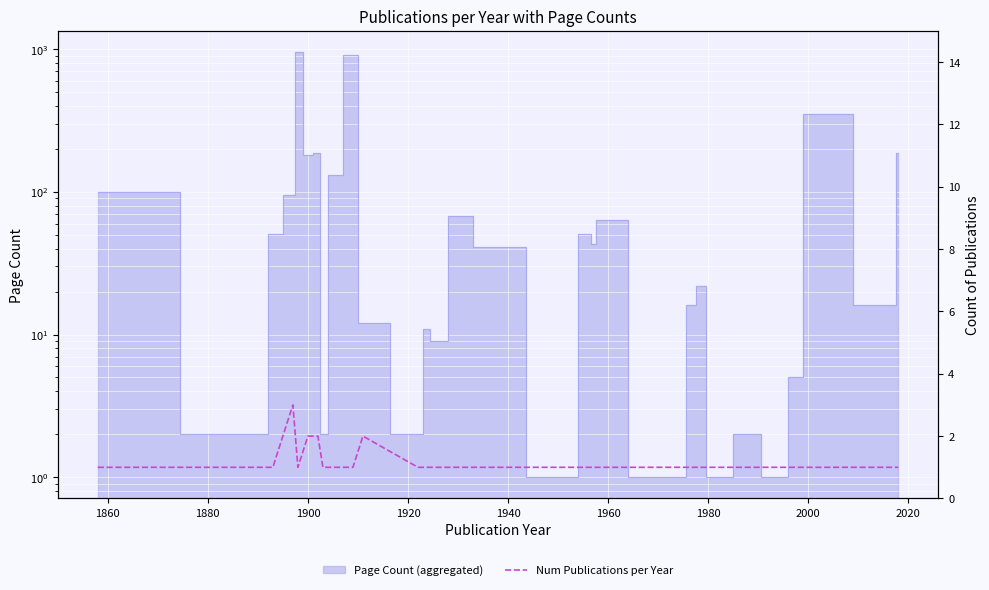

Reading right to left, list all the values displayed in this chart.

1	1	1	1	1	1	1	1	1	1	1	1	1	1	1	1	1	1	1	1	1	1	2	1	1	1	2	2	1	3	1	1	1